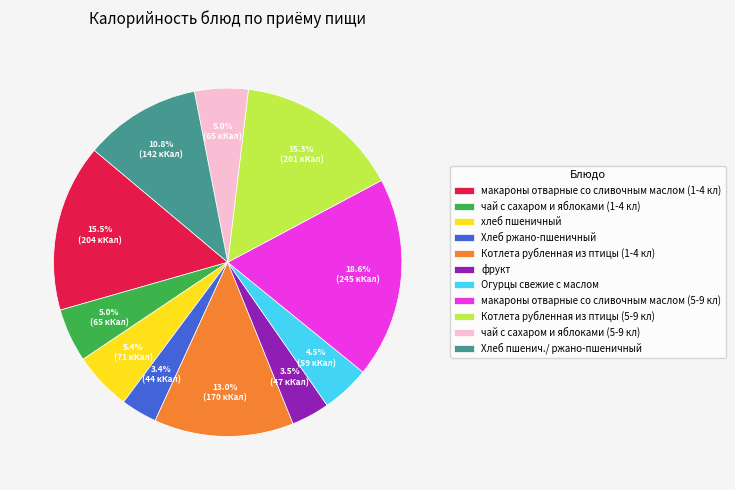

What percentage is NOT represented by чай с сахаром и яблоками (1-4 кл)?

95.0%